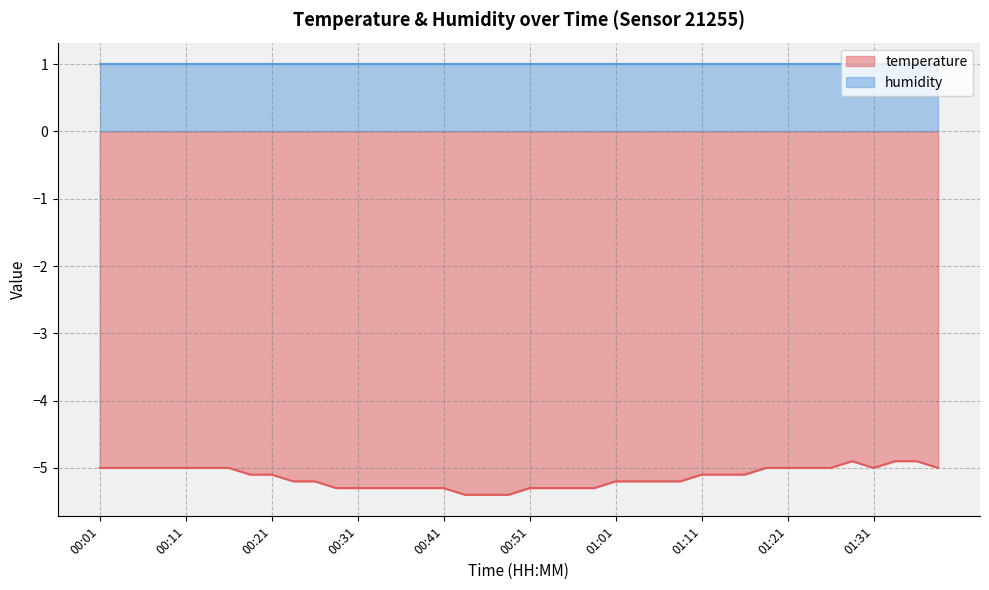

Between 00:14 and 01:16, which is larger?

00:14